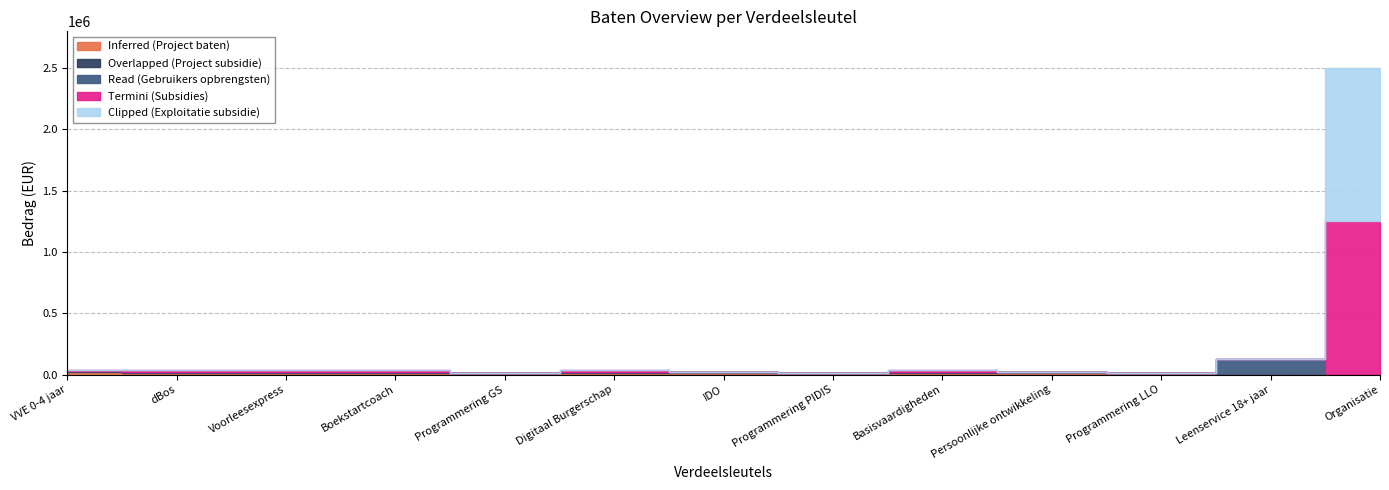

What is the approximate value of Termini (Subsidies) at VVE 0-4 jaar, to the nearest 50?

5000